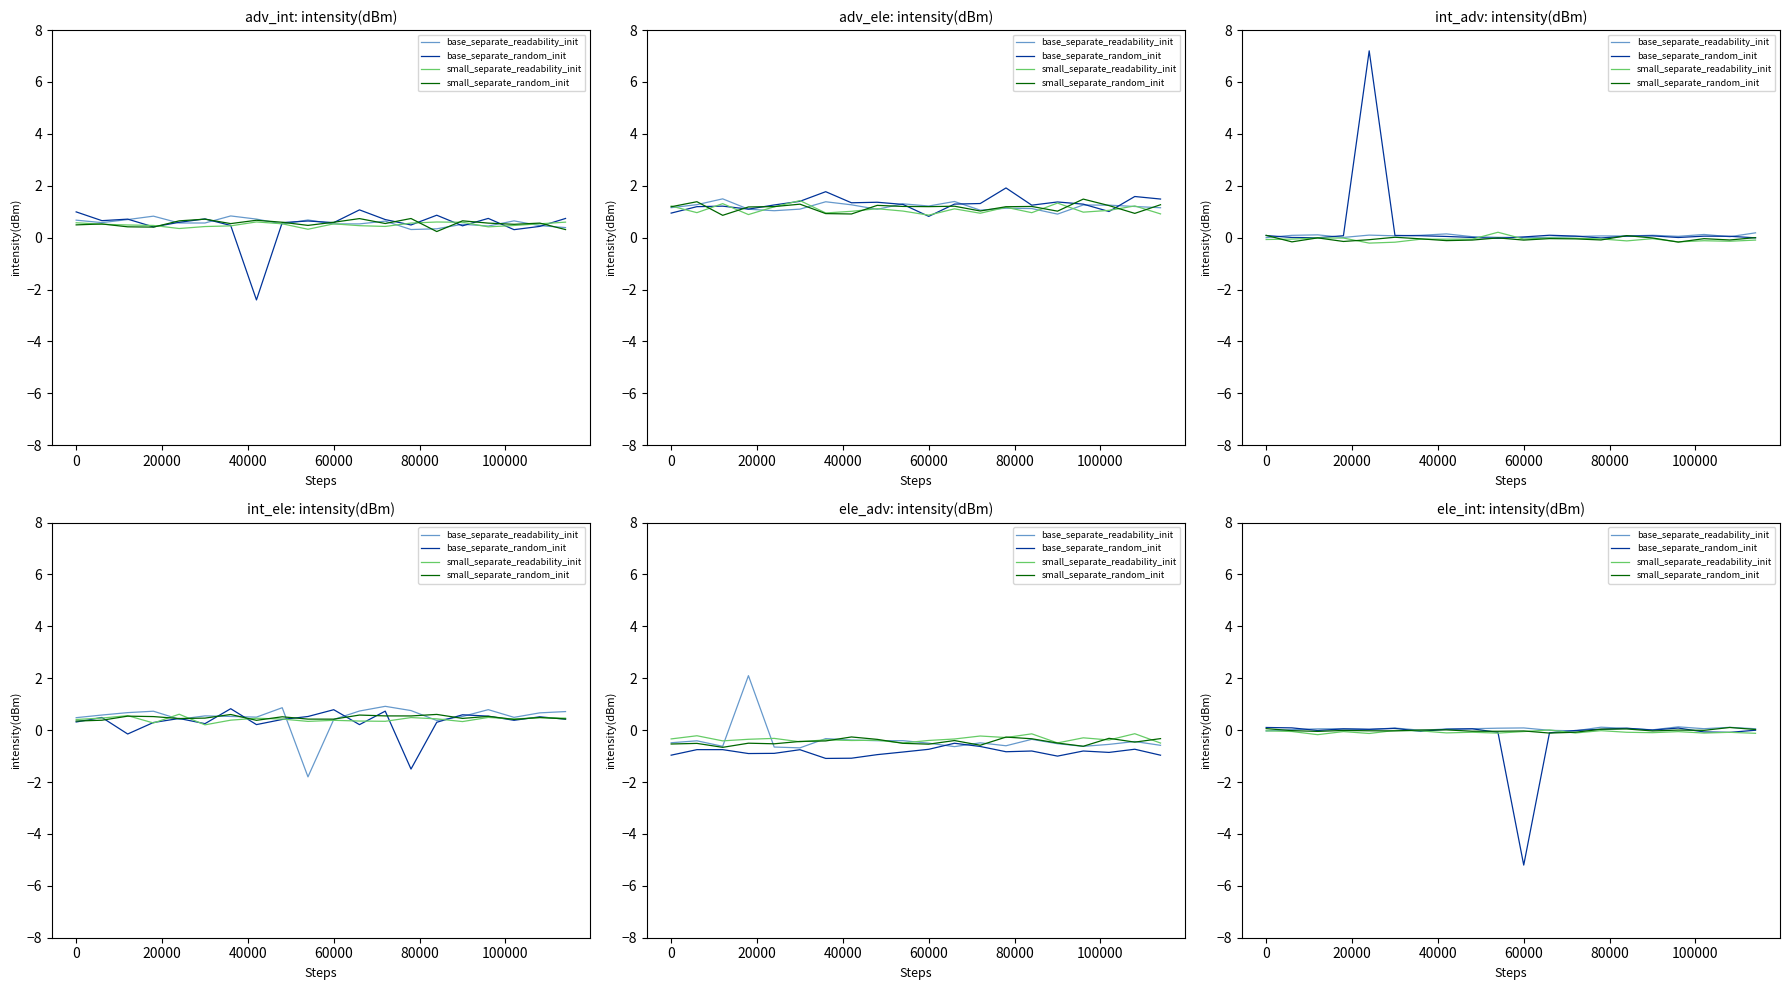

What is the smallest value displayed?

-5.2